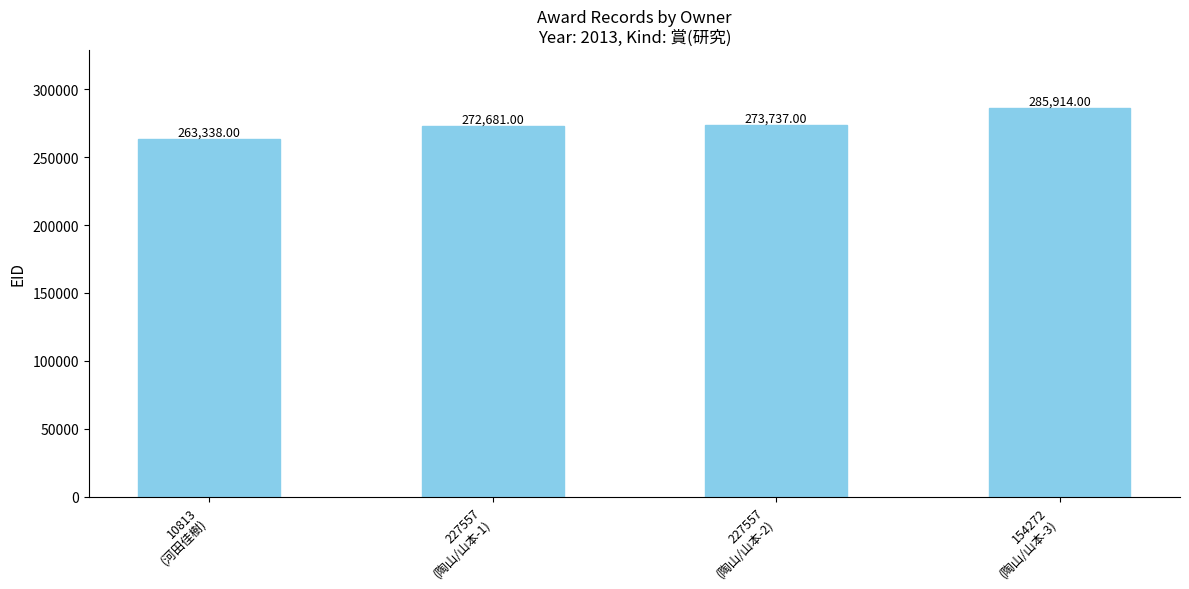

What is the difference between the maximum and minimum values?

22576